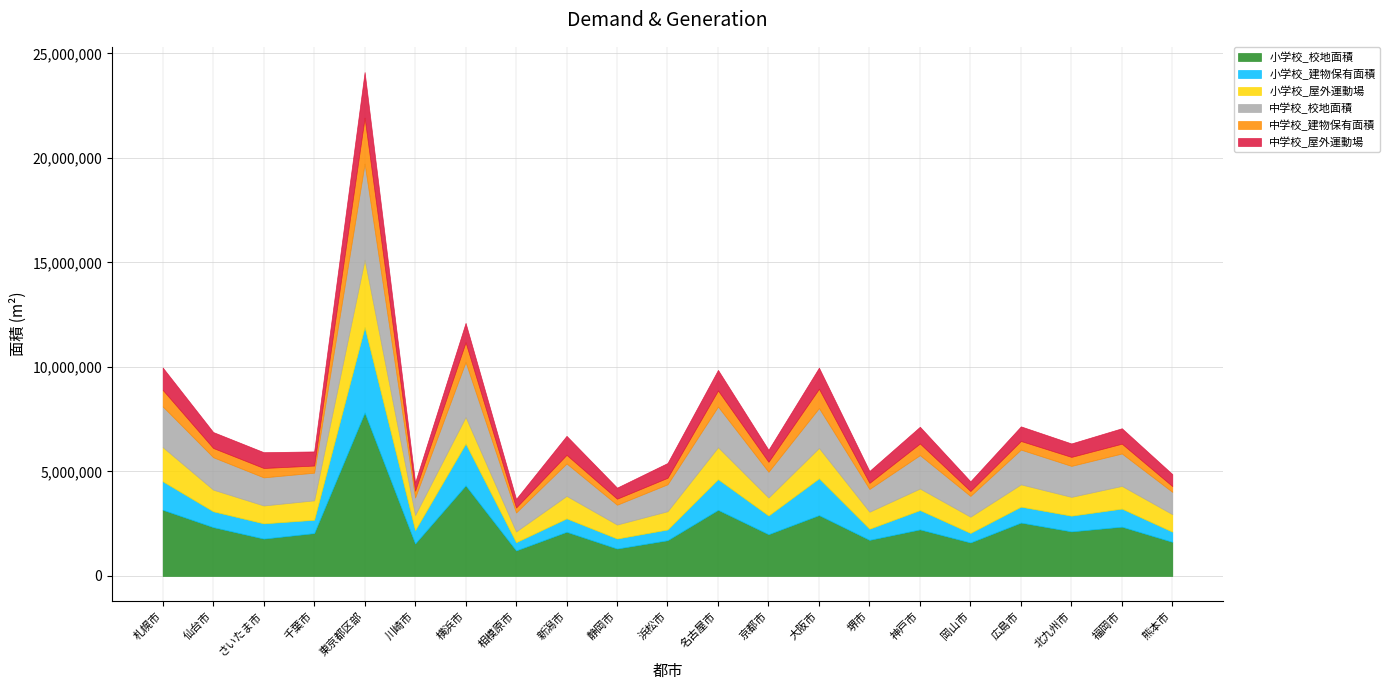

At how many categories does at least one series exceed 6704451?

1